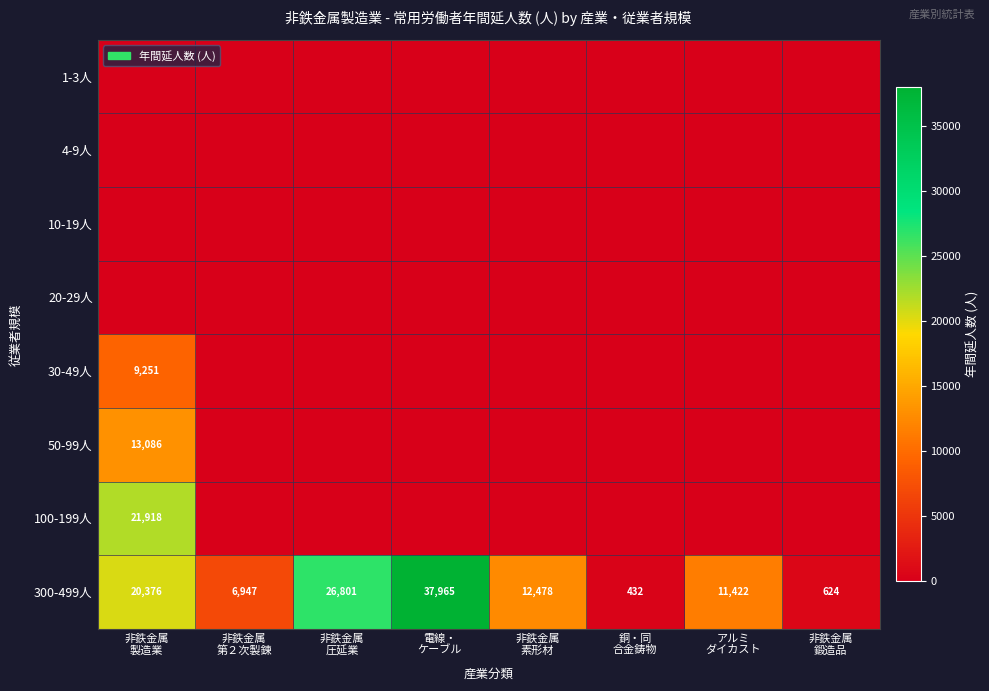

Which has a higher value, 電線・
ケーブル or 非鉄金属
圧延業?

電線・
ケーブル